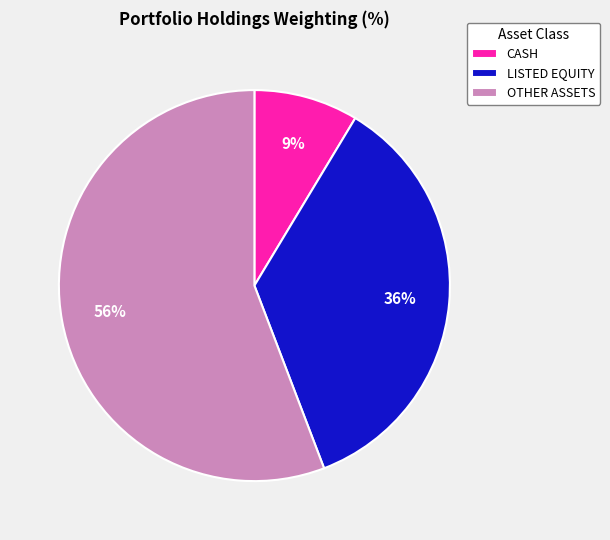

The OTHER ASSETS slice represents 64% of the pie. True or false?

False